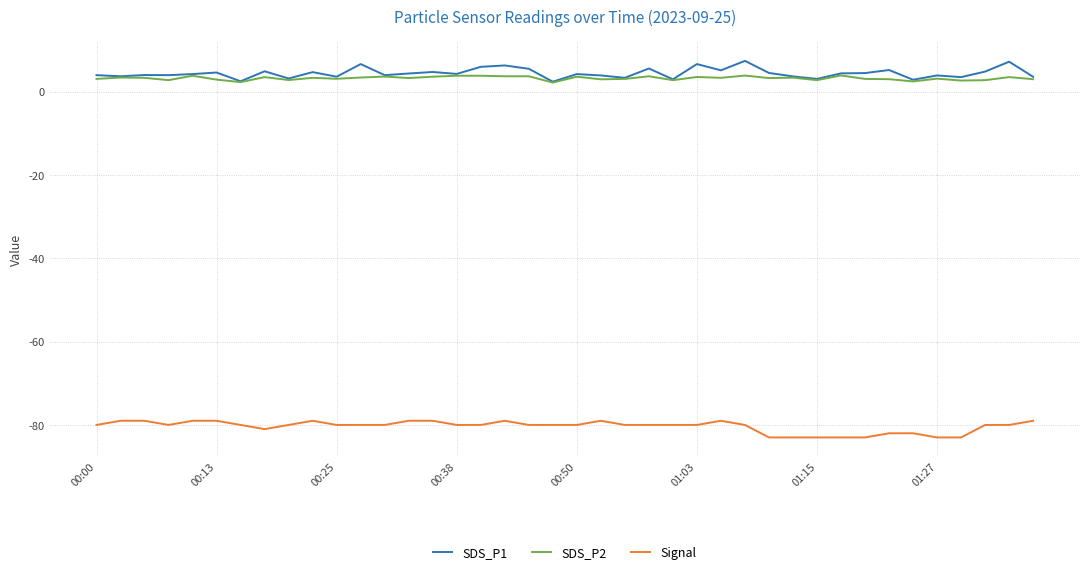

True or false: Signal and SDS_P2 intersect in this chart.

False